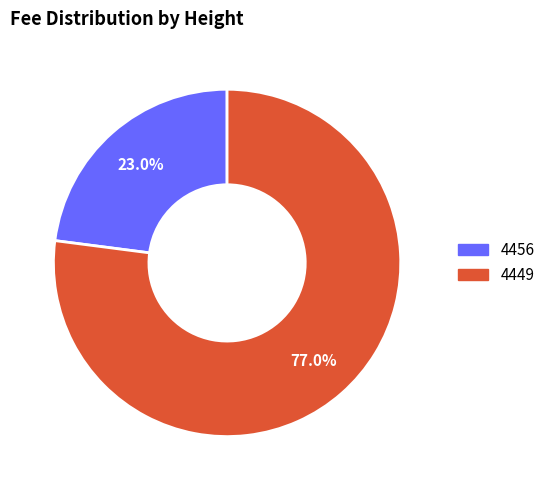

To the nearest percent, what percentage of the pie is 4456?

23%